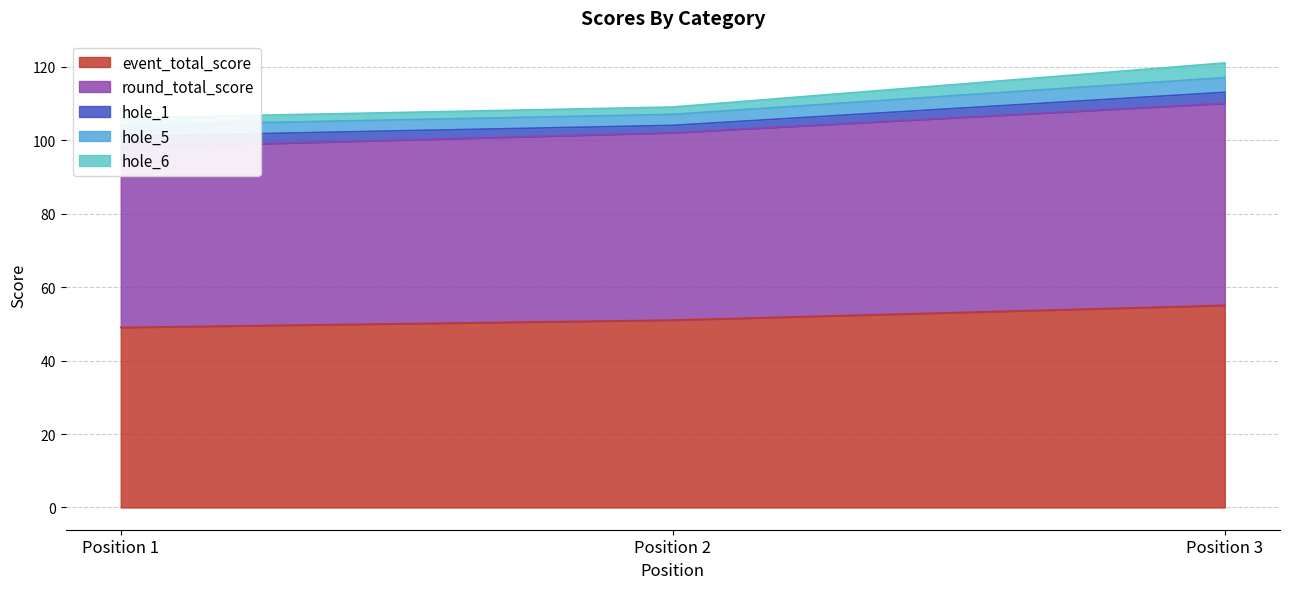

The event_total_score series shows 55 at Position 3. True or false?

True